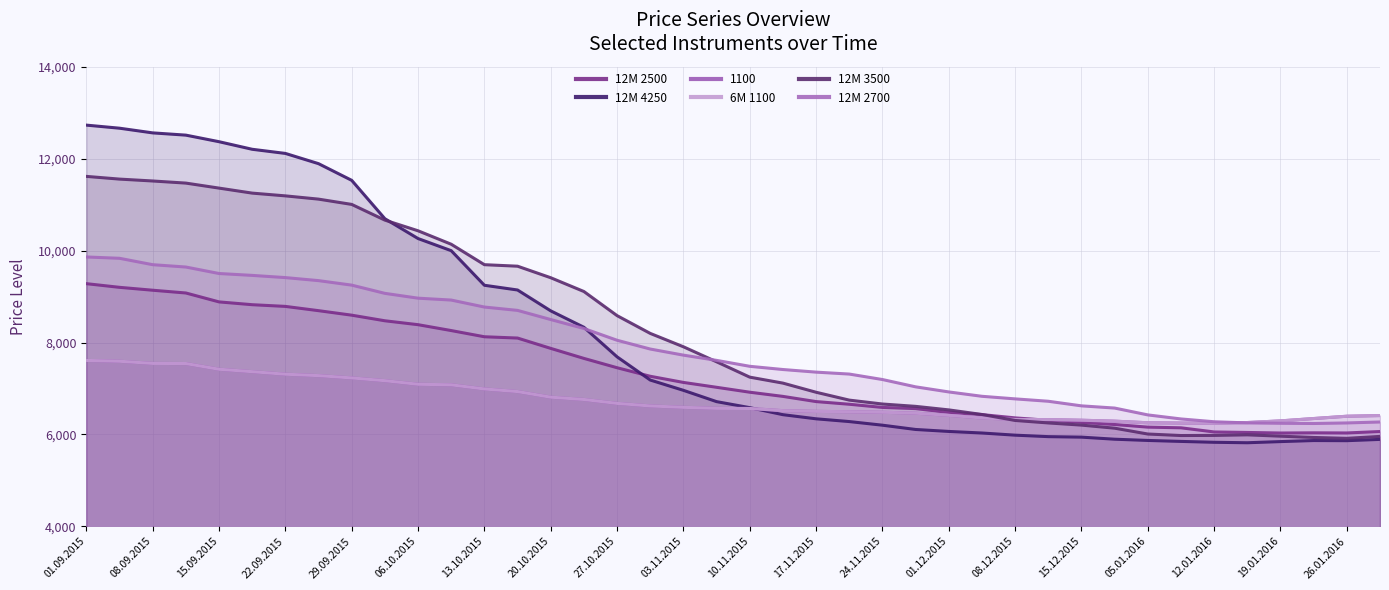

The value of 12M 4250 at 01.09.2015 is 20686. True or false?

False